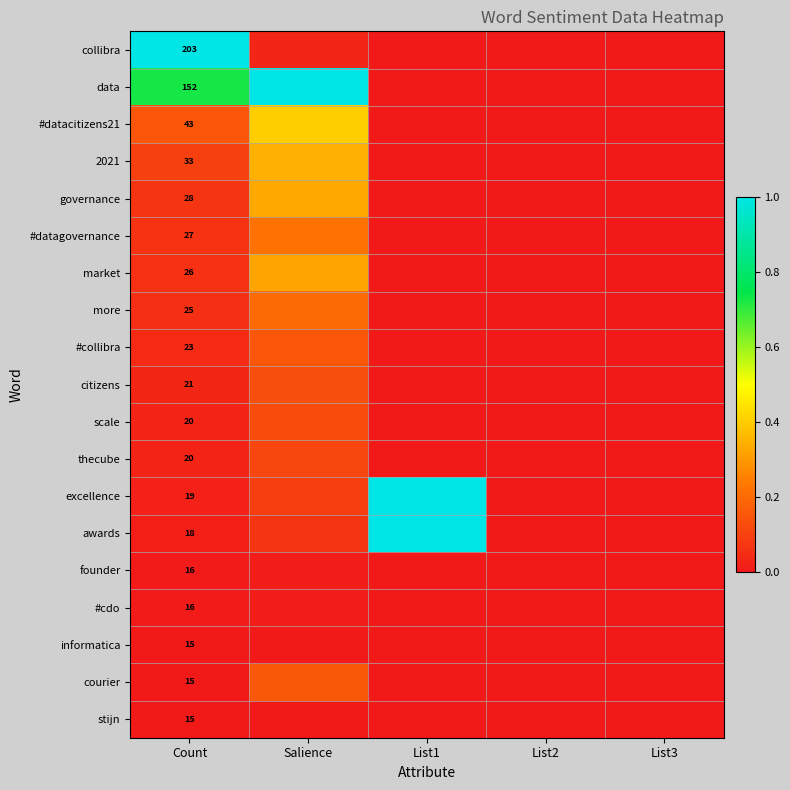

Is the value of scale at Count greater than the value of founder at Count?

Yes